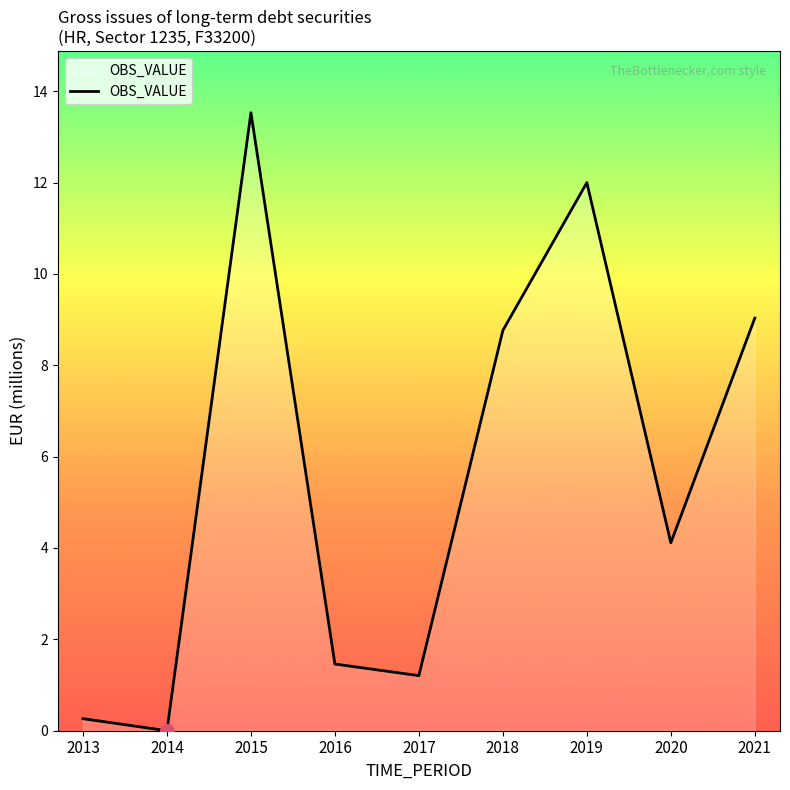

Count the number of categories in the chart.

9